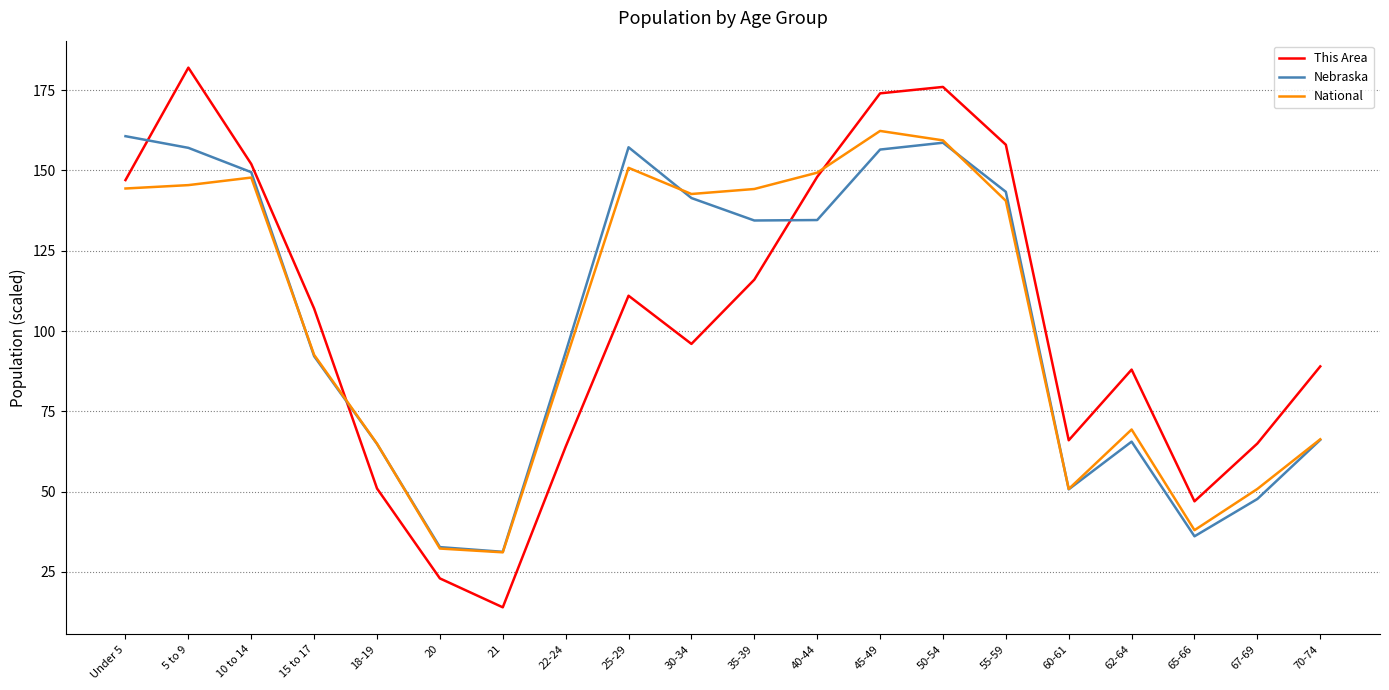

Which series changed the most between 10 to 14 and 35-39?

This Area